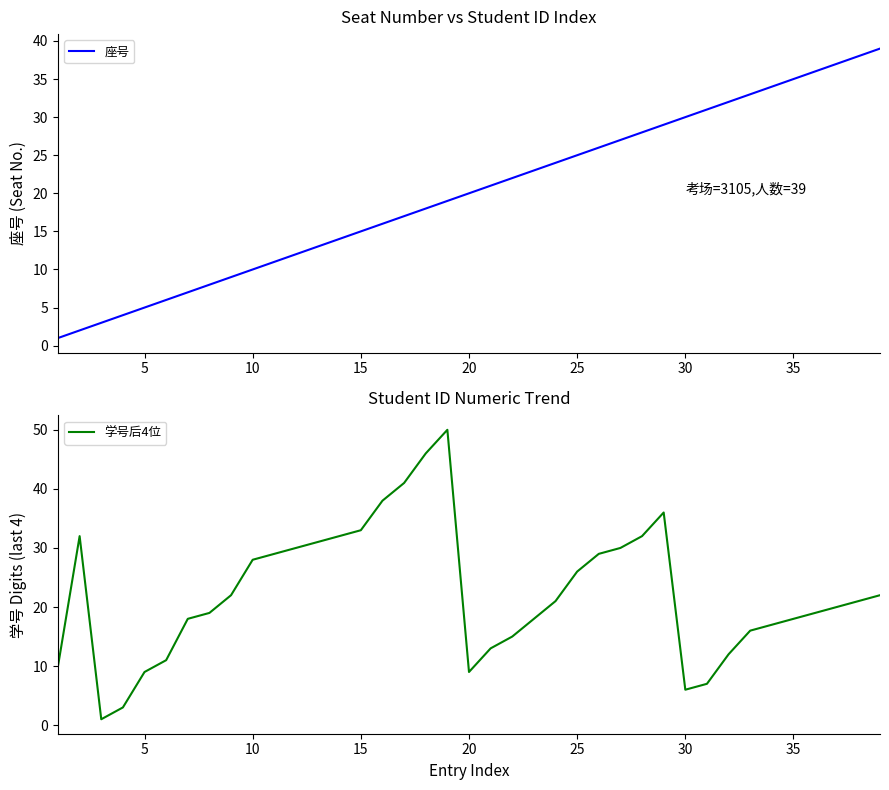

How many values in the 座号 series exceed 20?

19